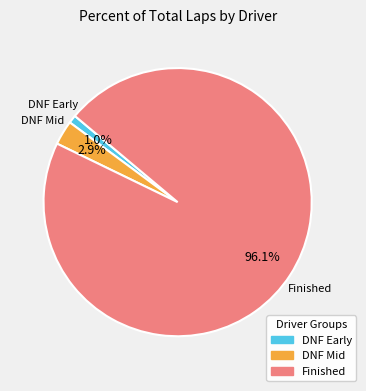

Combined, what portion of the pie is Finished and DNF Early?

97.1%